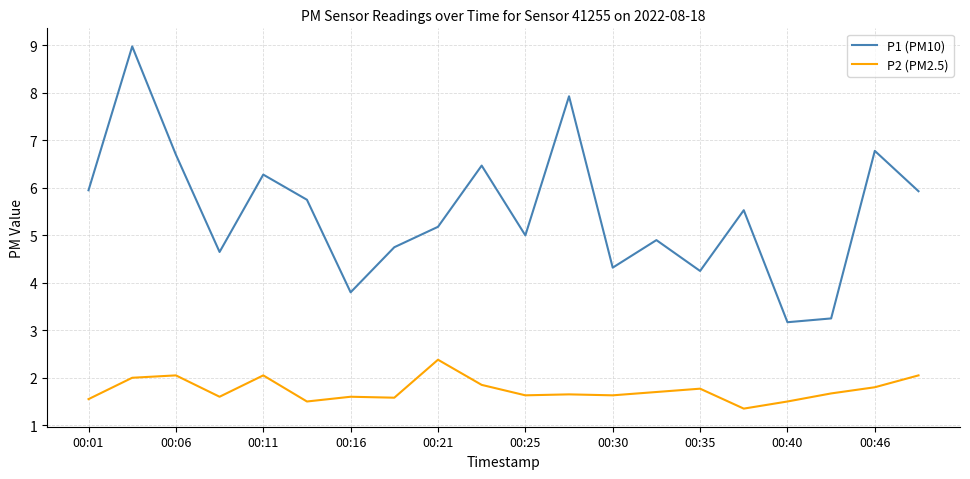

Which series has the widest spread of values?

P1 (PM10)